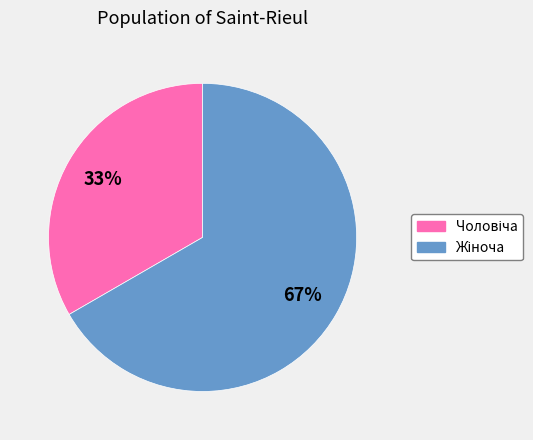

Count the number of slices in the pie.

2